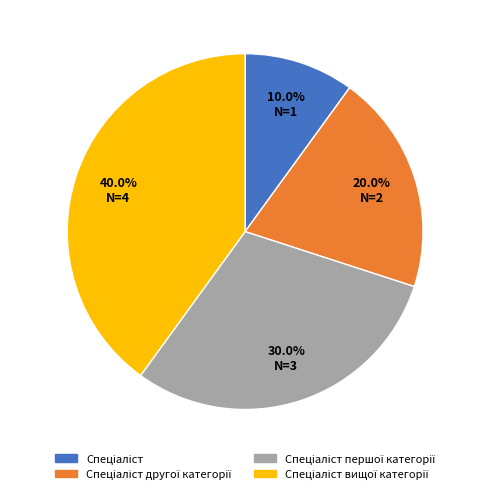

Is there any slice that represents more than half of the pie?

No